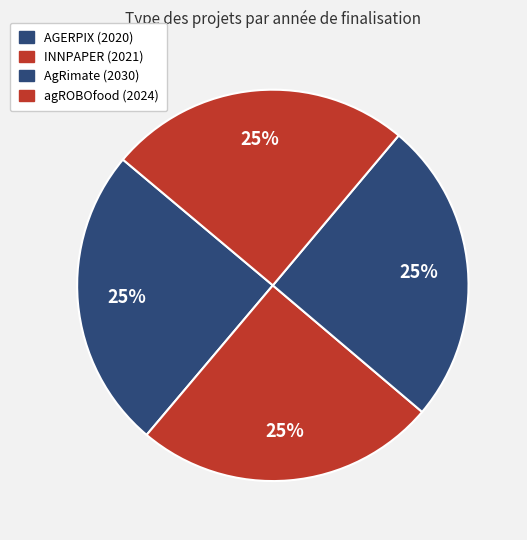

Does AGERPIX (2020) represent more than half of the total?

No